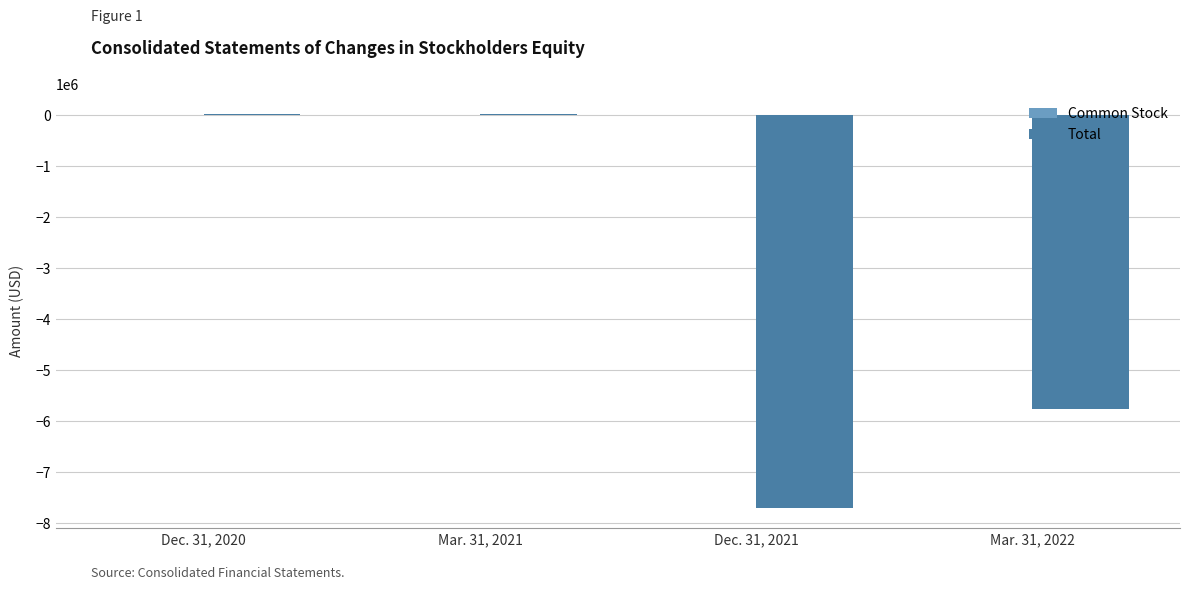

Which series has the largest range (max minus min)?

Total